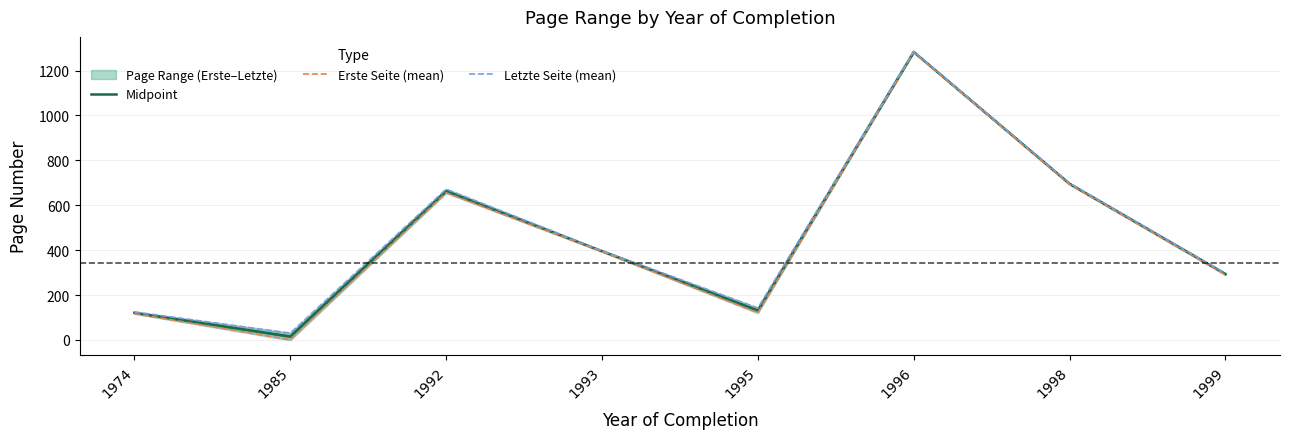

Rank the categories by Letzte Seite (mean) value from lowest to highest.

1985, 1974, 1995, 1999, 1993, 1992, 1998, 1996